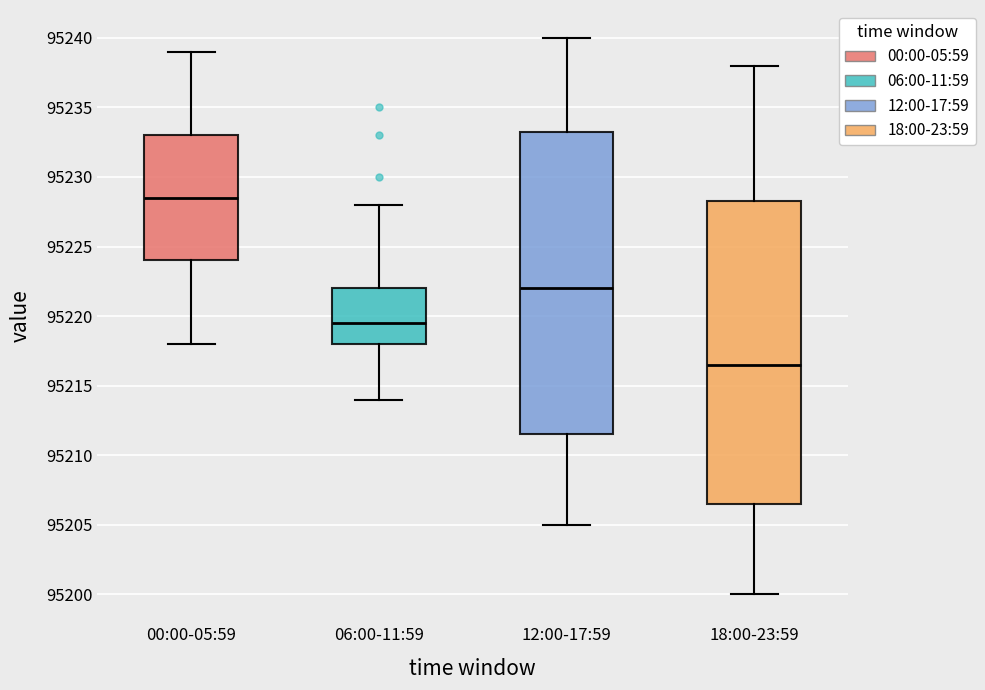

Which box has the lowest median line?

18:00-23:59